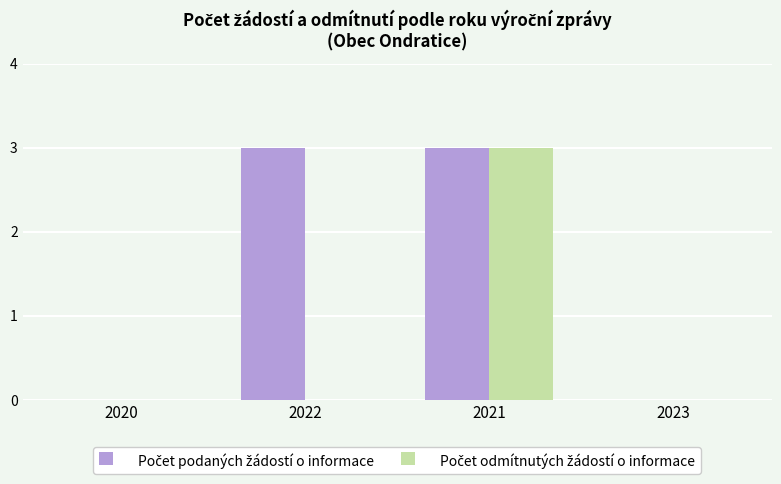

How many groups of bars are there?

4